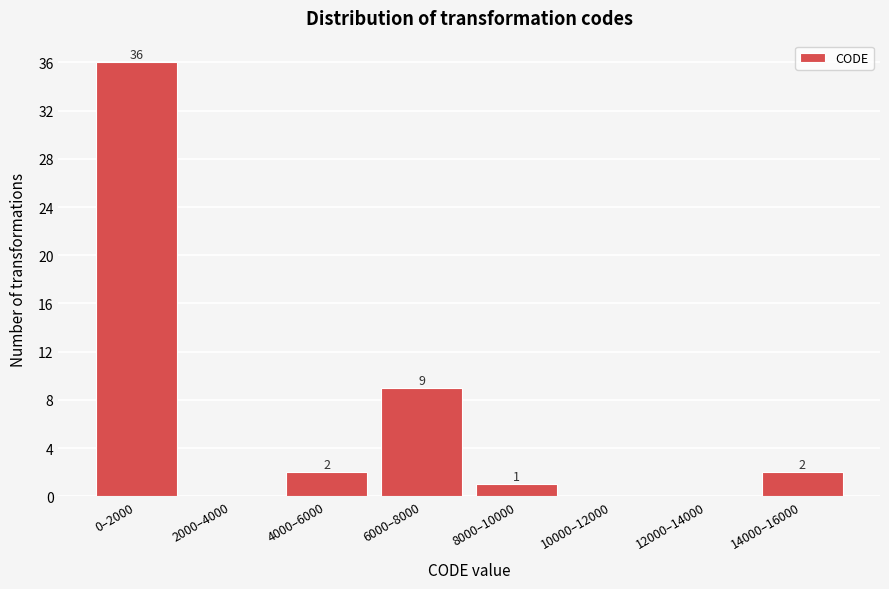

Reading left to right, what are all the values shown in this chart?

0–2000=36	2000–4000=0	4000–6000=2	6000–8000=9	8000–10000=1	10000–12000=0	12000–14000=0	14000–16000=2